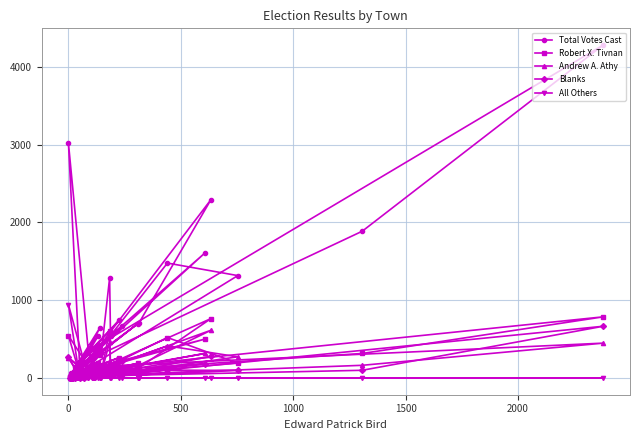

How many values in Andrew A. Athy are above zero?

38